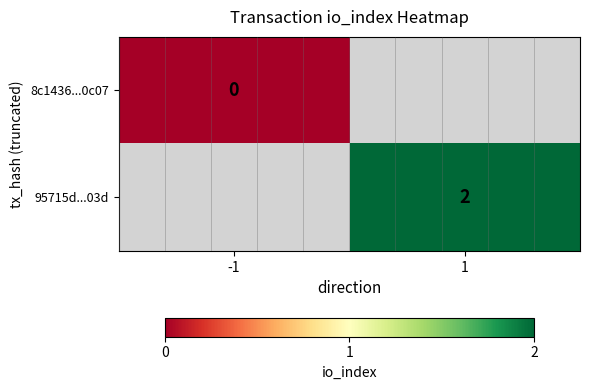

Which series has the largest range (max minus min)?

row_0